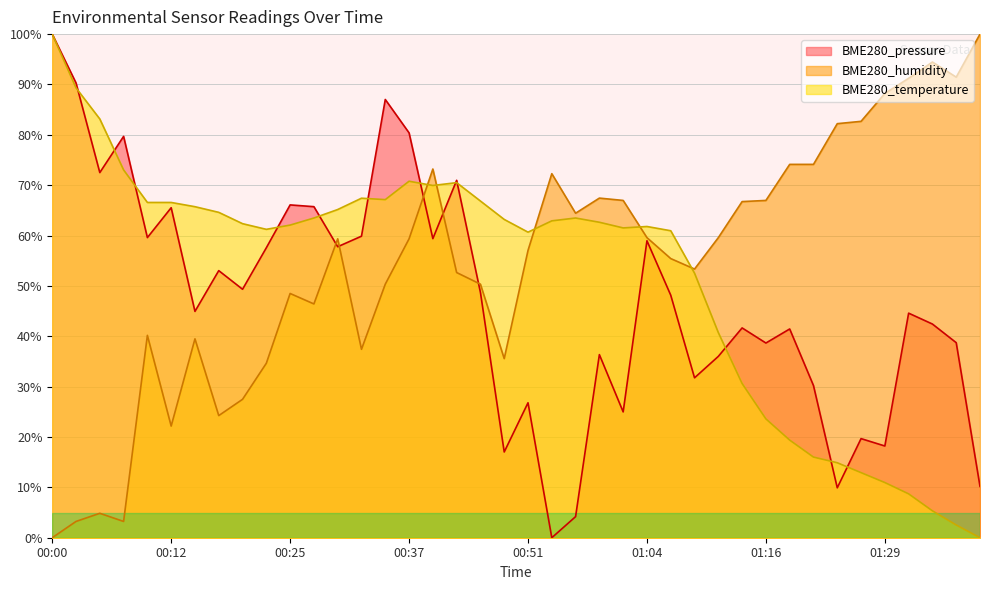

At which label does BME280_humidity first exceed 59?

00:30